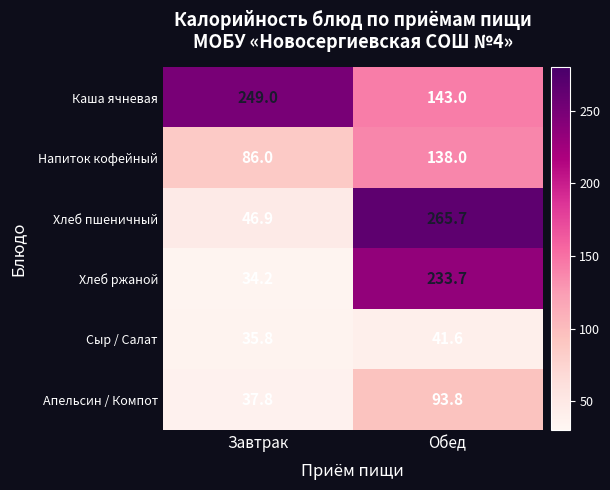

Reading left to right, transcribe all the data shown in this chart.

Каша ячневая: 249.0	143.0
Напиток кофейный: 86.0	138.0
Хлеб пшеничный: 46.9	265.7
Хлеб ржаной: 34.2	233.7
Сыр / Салат: 35.8	41.6
Апельсин / Компот: 37.8	93.8